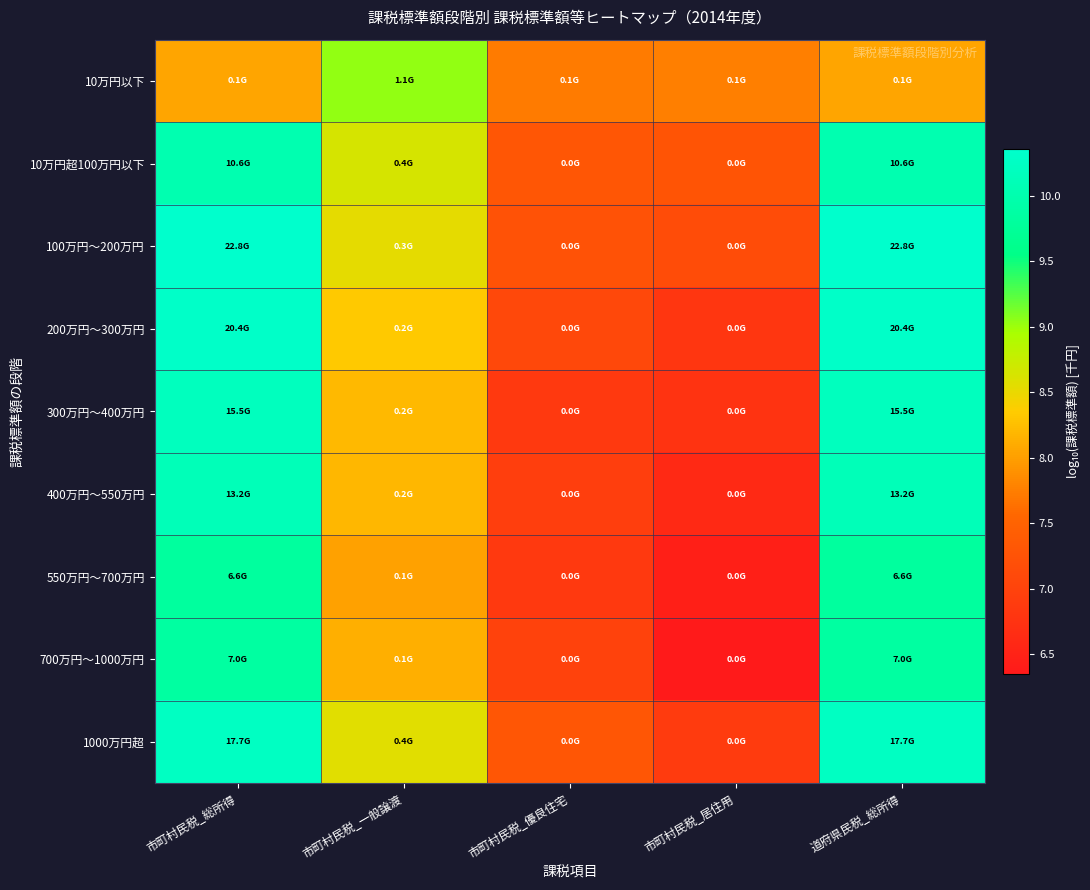

How many data points does each series have?

5